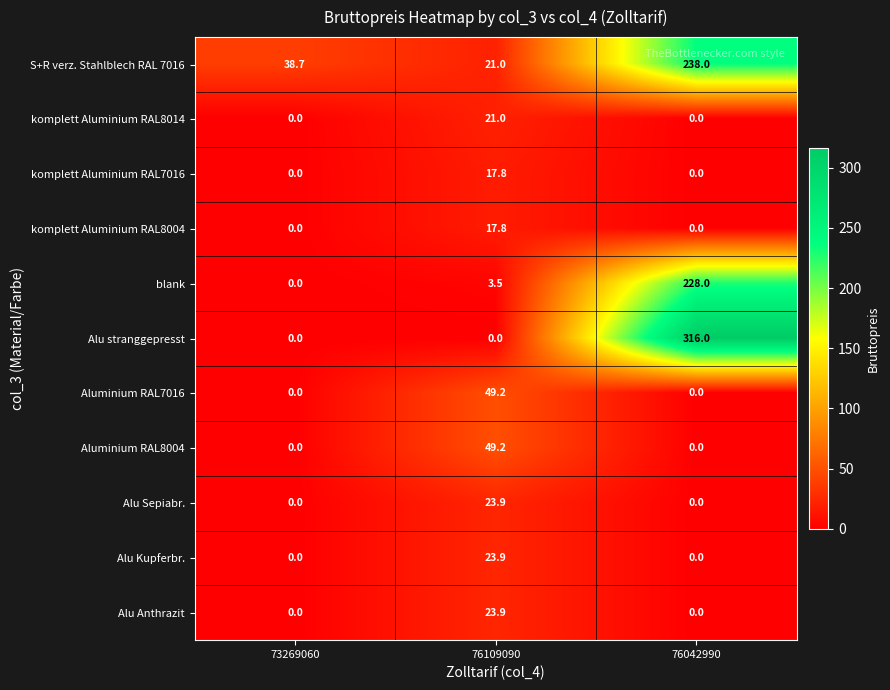

What is the spread (max minus min) of values at 76109090?

49.2